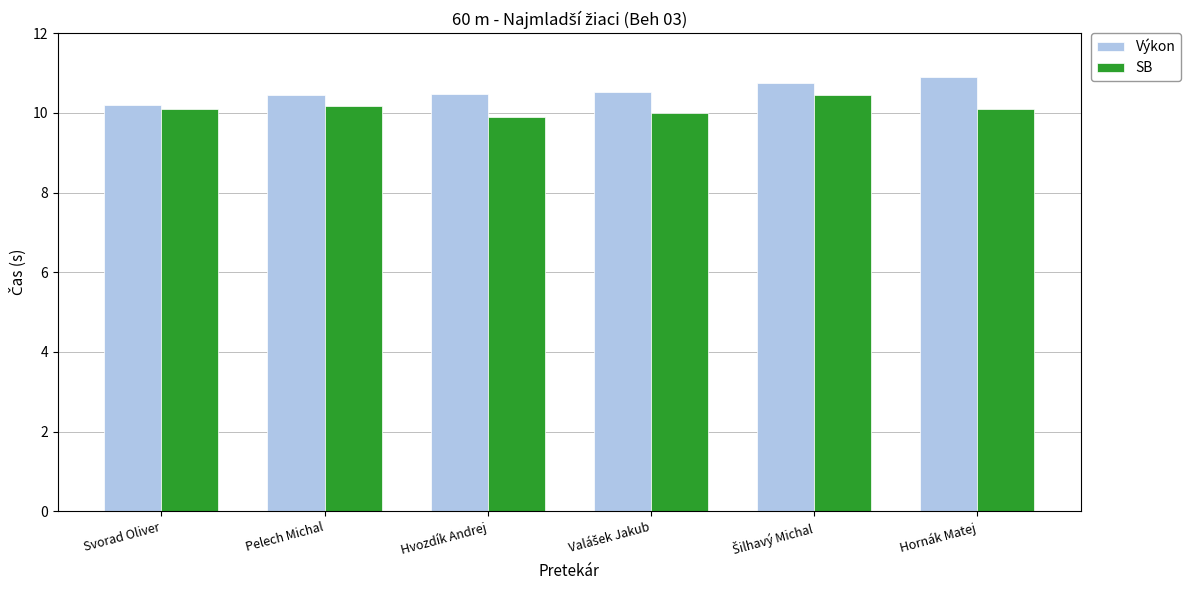

How many groups of bars are there?

6